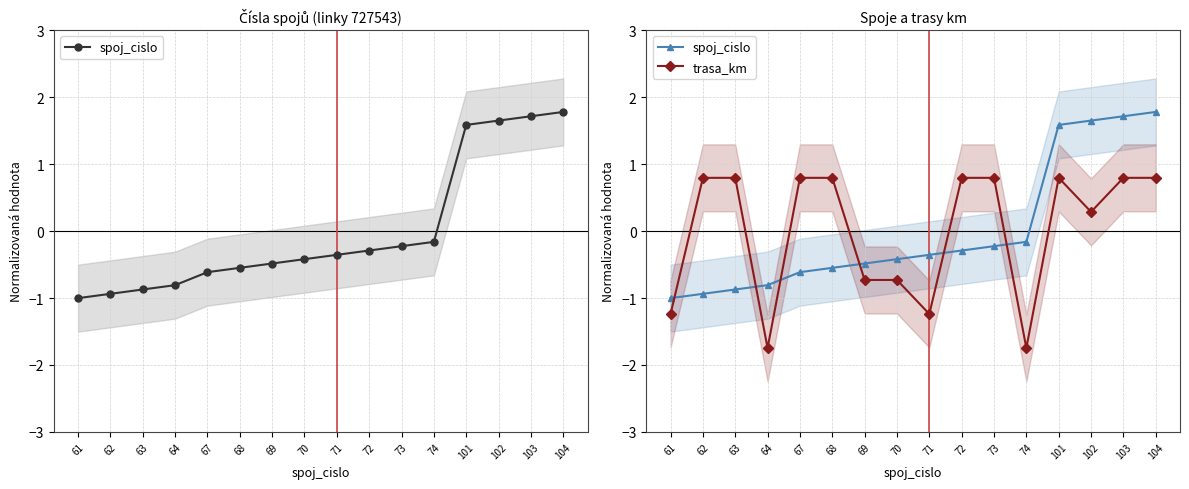

Reading left to right, list all the values displayed in this chart.

spoj_cislo: -1.0	-0.9	-0.9	-0.8	-0.6	-0.5	-0.5	-0.4	-0.4	-0.3	-0.2	-0.2	1.6	1.6	1.7	1.8
trasa_km: -1.2	0.8	0.8	-1.7	0.8	0.8	-0.7	-0.7	-1.2	0.8	0.8	-1.7	0.8	0.3	0.8	0.8